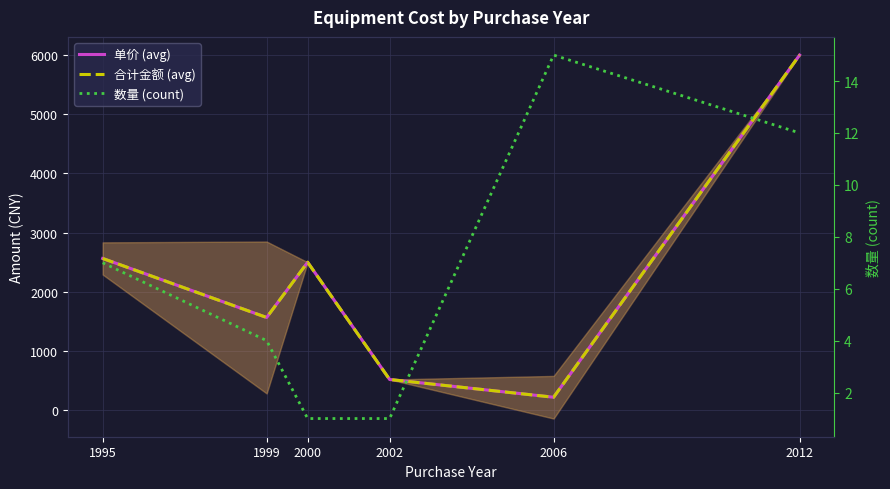

At which label does 合计金额 (avg) reach its minimum?

2006